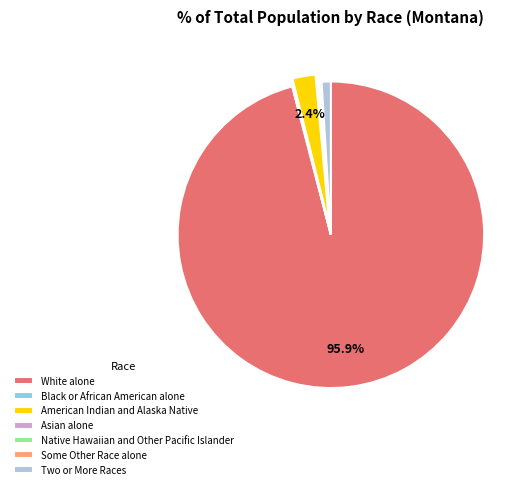

What percentage is the American Indian and Alaska Native slice, to the nearest percent?

2%